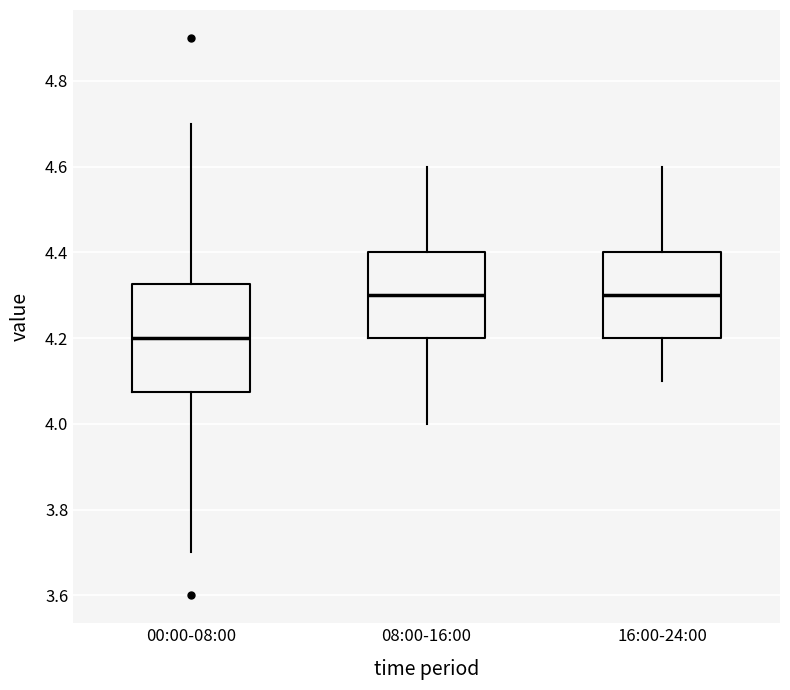

Comparing the boxes themselves (not the whiskers), which one is the tallest?

00:00-08:00